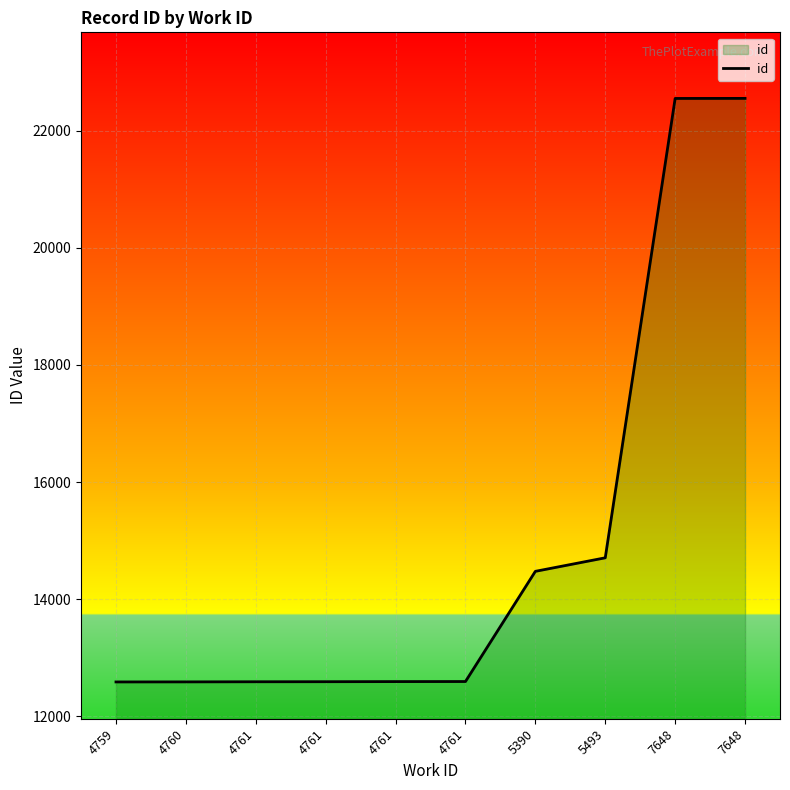

At which label is the value closest to 17569?

5493